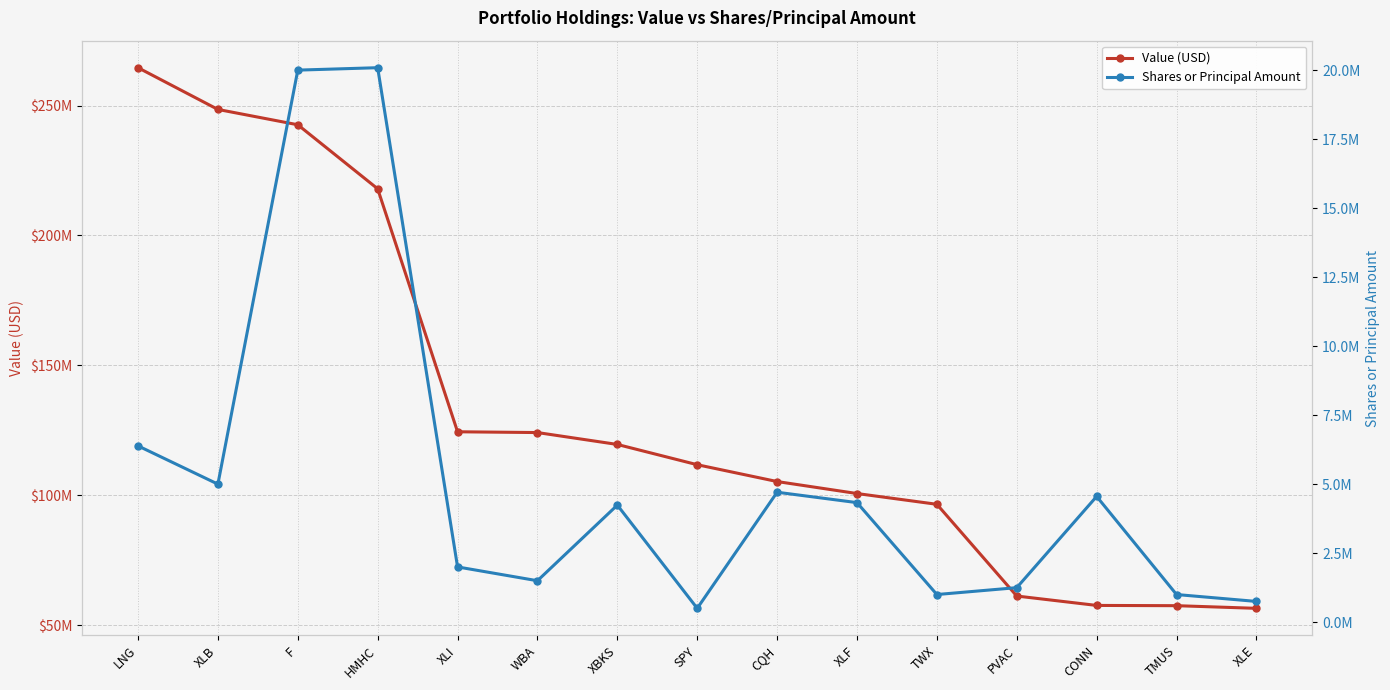

At which label does Shares or Principal Amount first exceed 4239858?

LNG